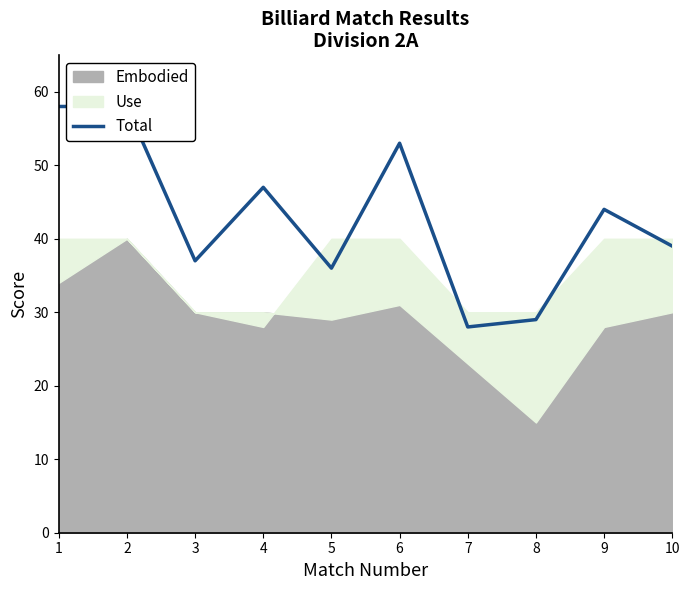

What is the smallest value displayed?

28